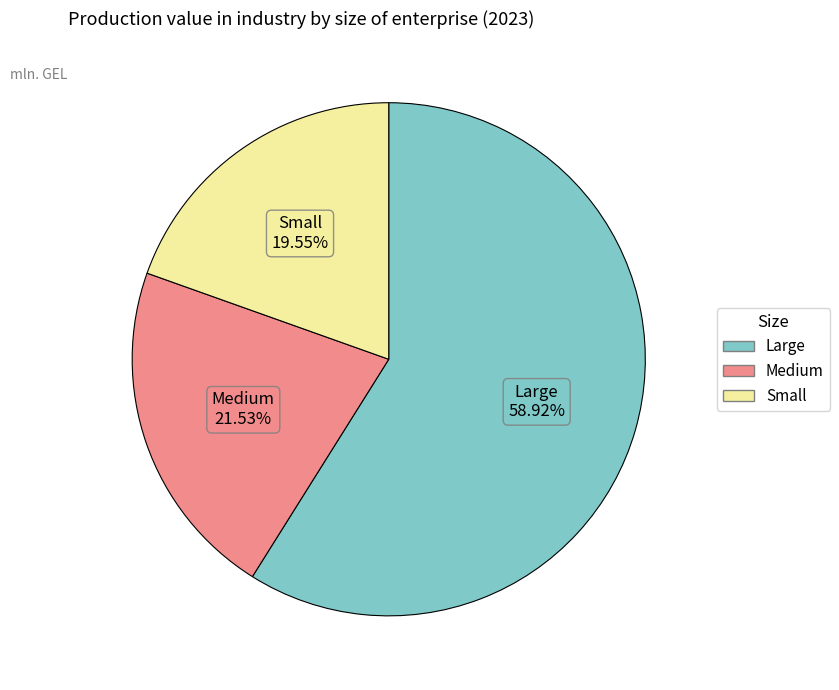

Does any single category account for the majority?

Yes